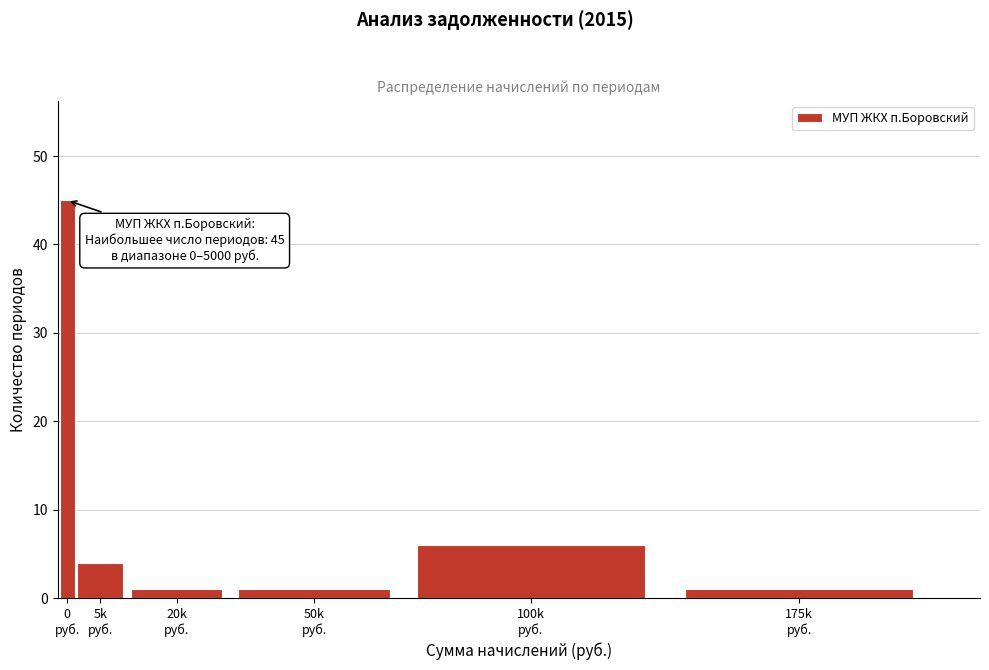

Reading right to left, transcribe all the data shown in this chart.

1	6	1	1	4	45